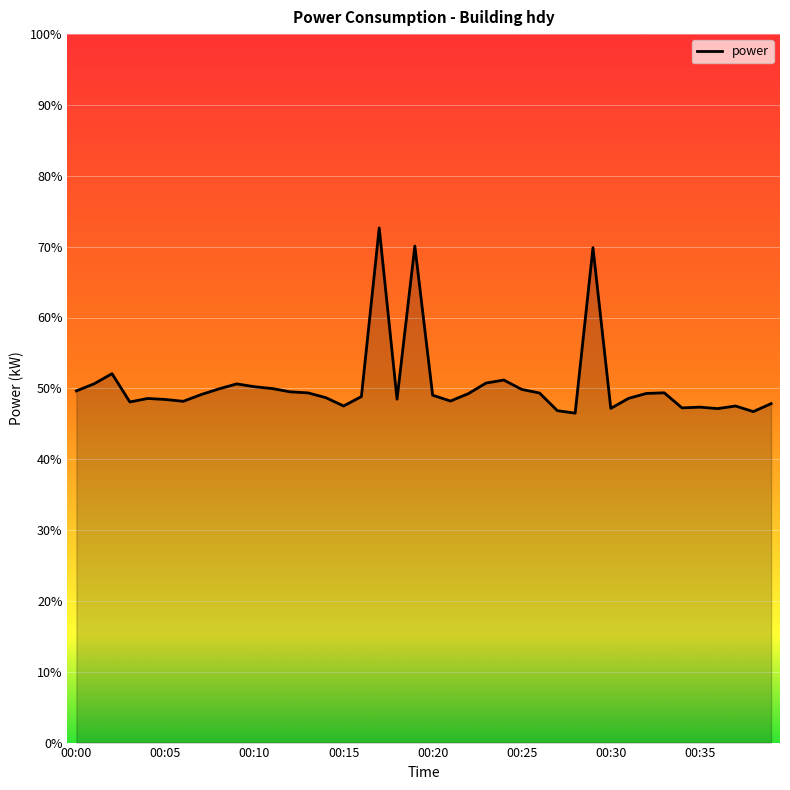

What is the smallest value displayed?

46.5